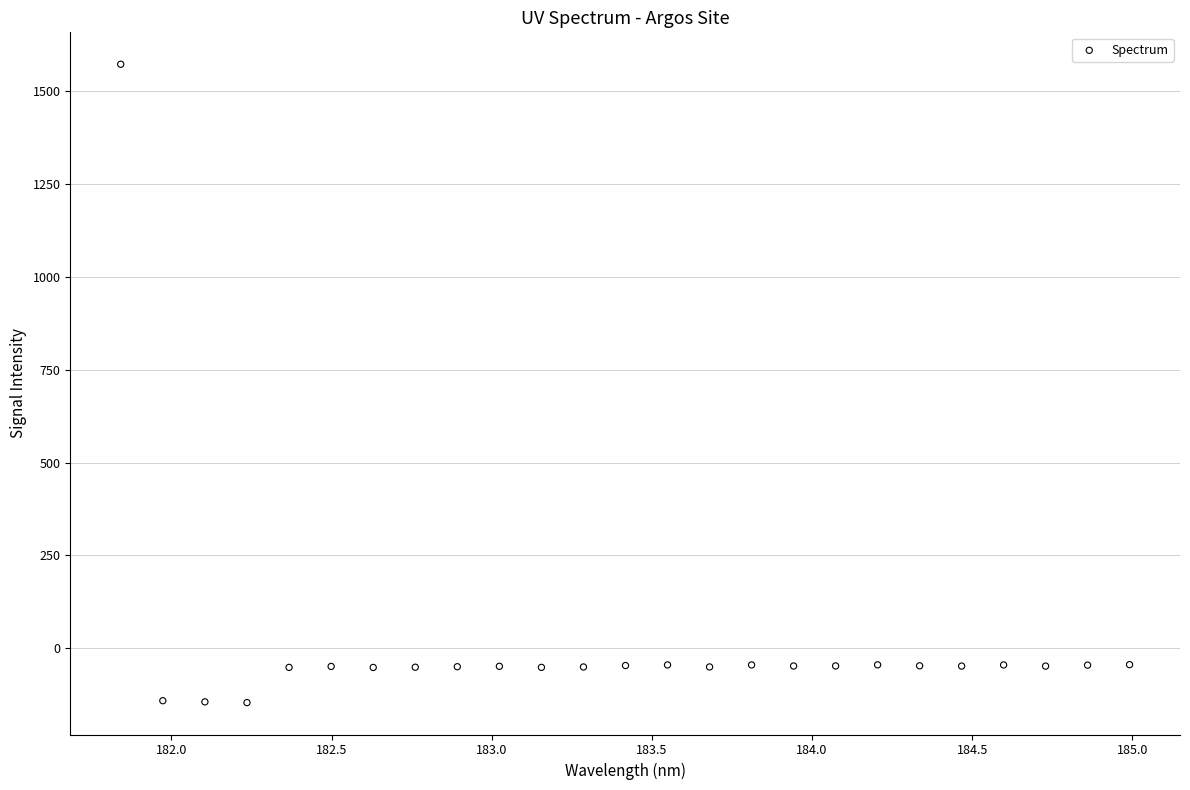

What is the range of X values (max minus min)?

3.1